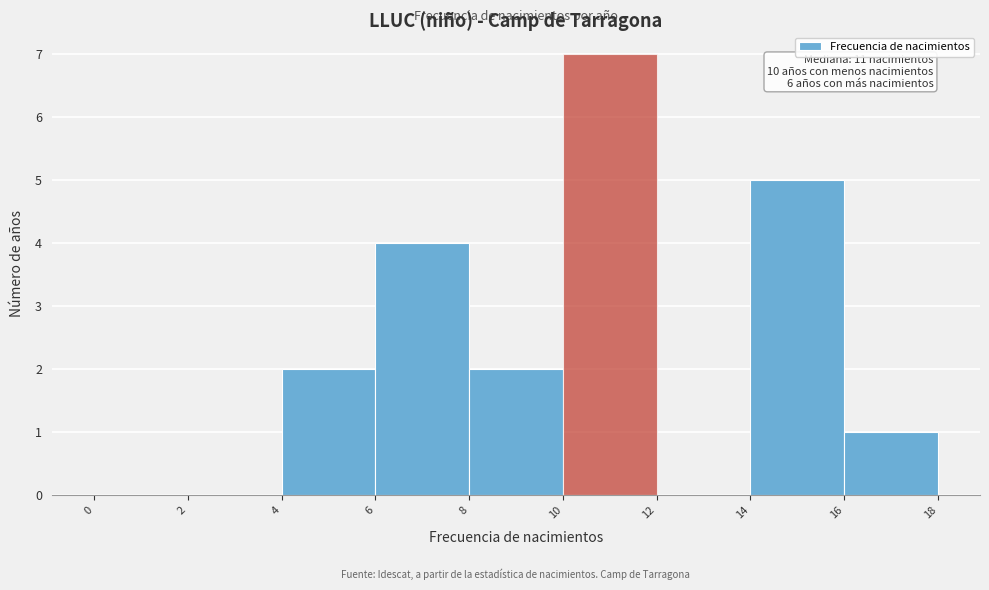

Which range on the x-axis has the tallest bar?

10 to 12